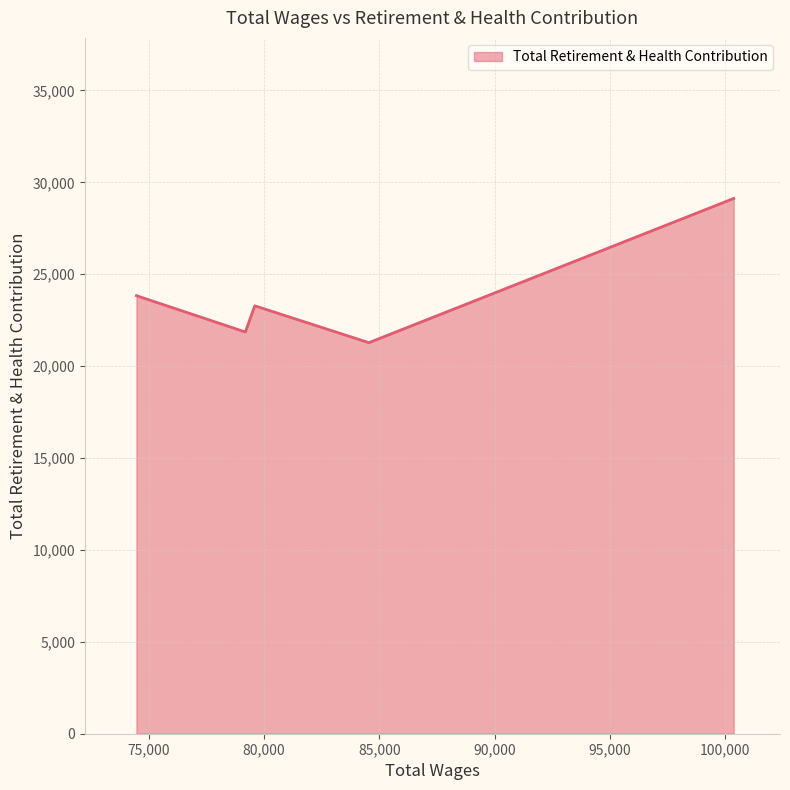

What is the difference between the maximum and minimum values?

7845